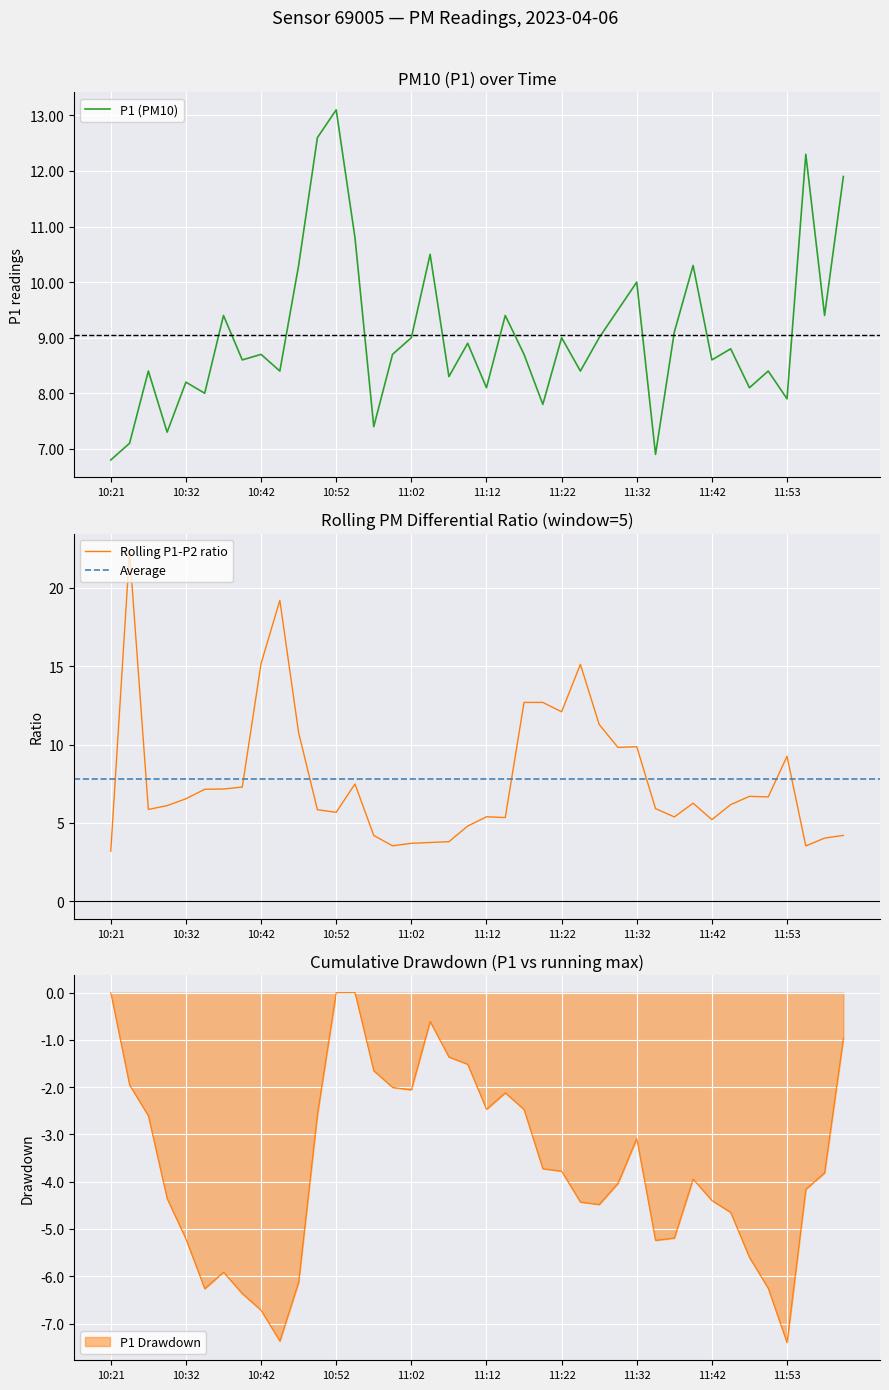

Between 11:48 and 12:00, which is larger?

12:00